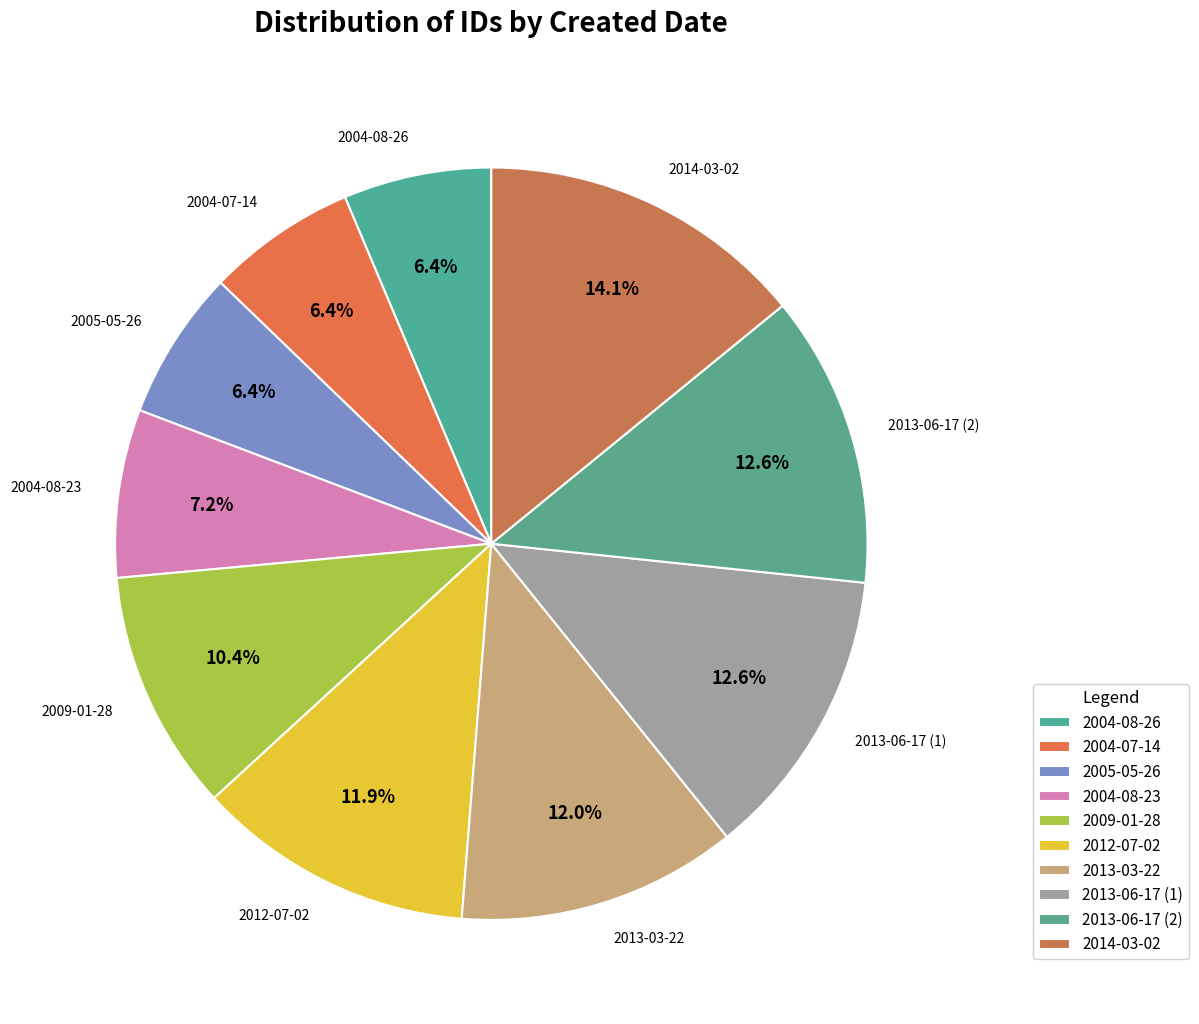

Count the number of slices in the pie.

10